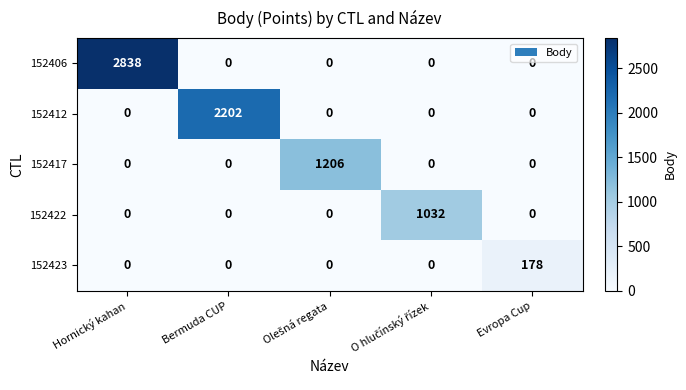

Which series changed the most between Bermuda CUP and Evropa Cup?

152412